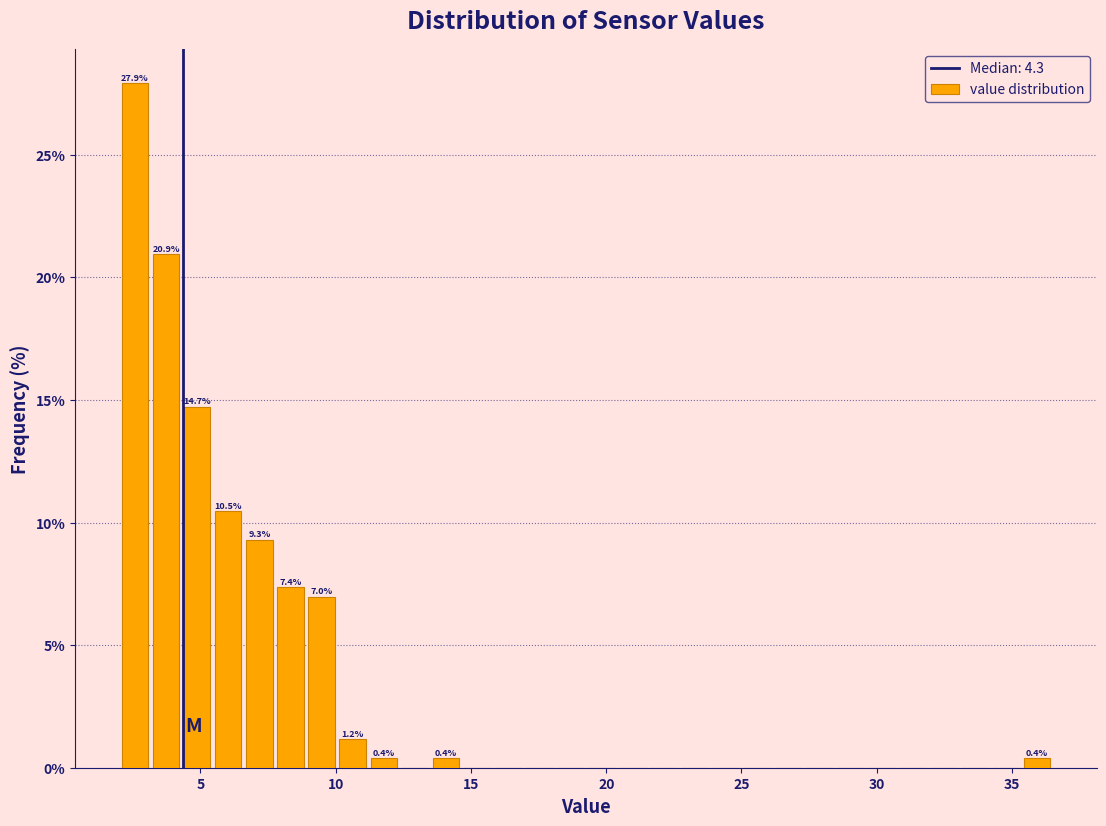

Read against the x-axis, roughly where is the centre of the tallest bar?

2.5